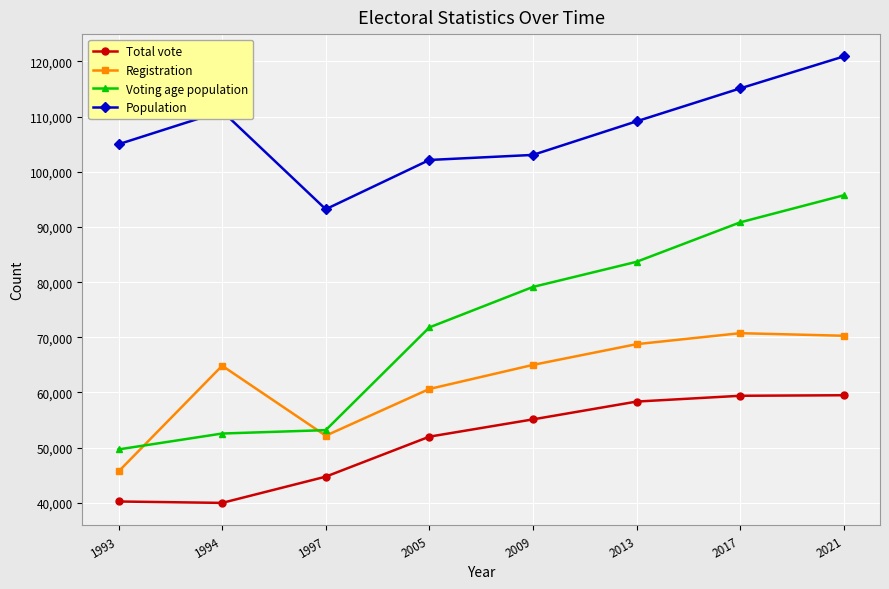

The Voting age population series shows 142876 at 2017. True or false?

False